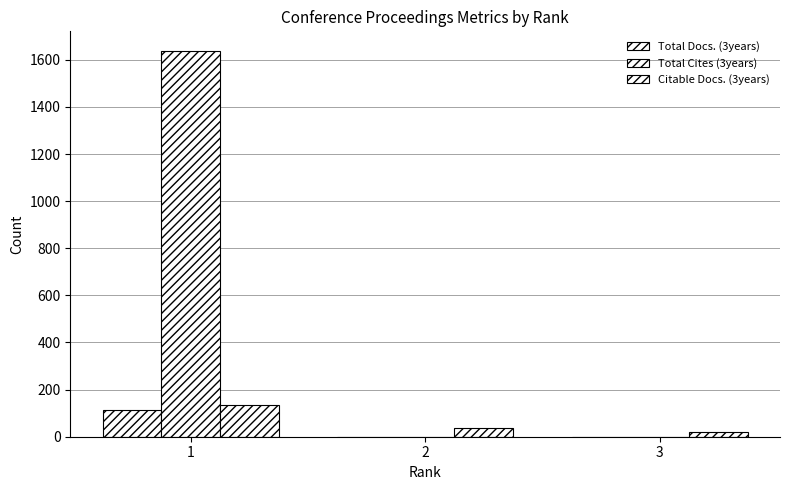

True or false: Citable Docs. (3years) has a value of 136 at 1.

True